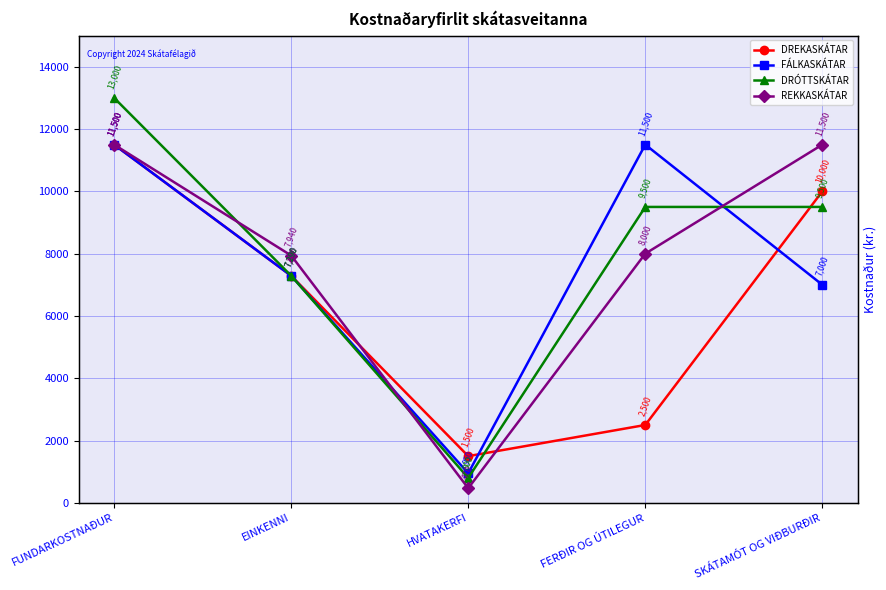

What is the approximate value of REKKASKÁTAR at FERÐIR OG ÚTILEGUR, to the nearest 10?

8000